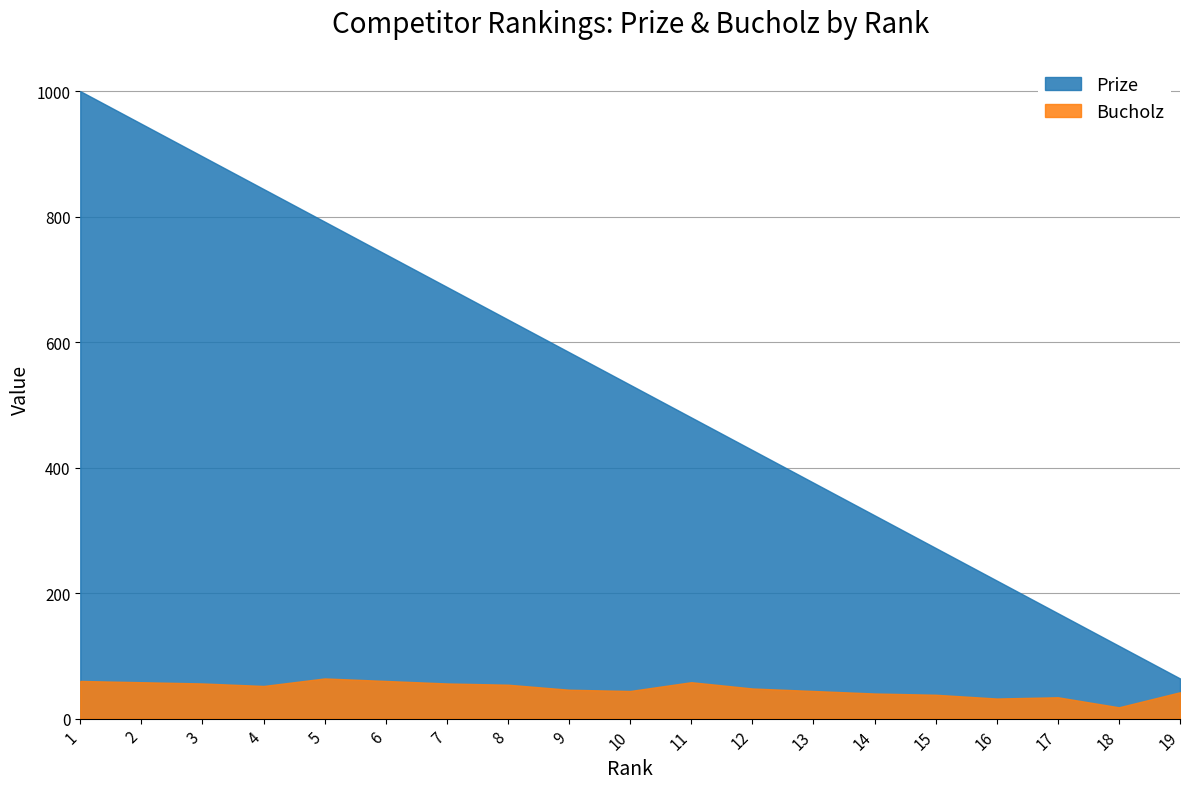

What is the sum of all Bucholz values?

904